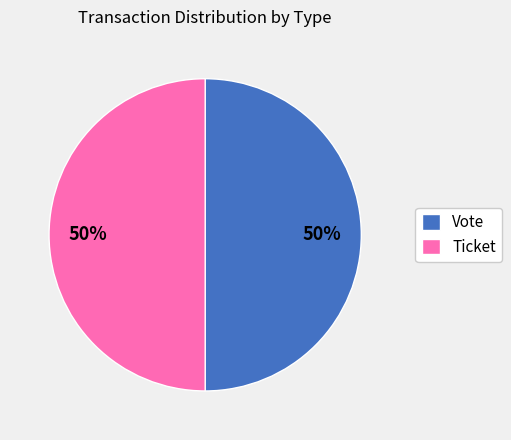

Count the number of slices in the pie.

2